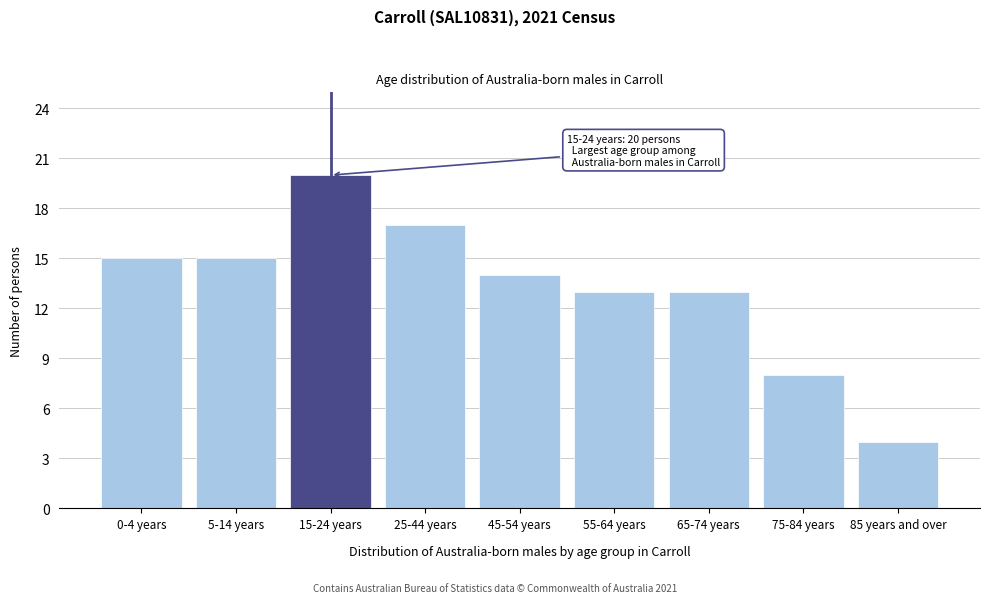

Reading left to right, transcribe all the data shown in this chart.

15	15	20	17	14	13	13	8	4